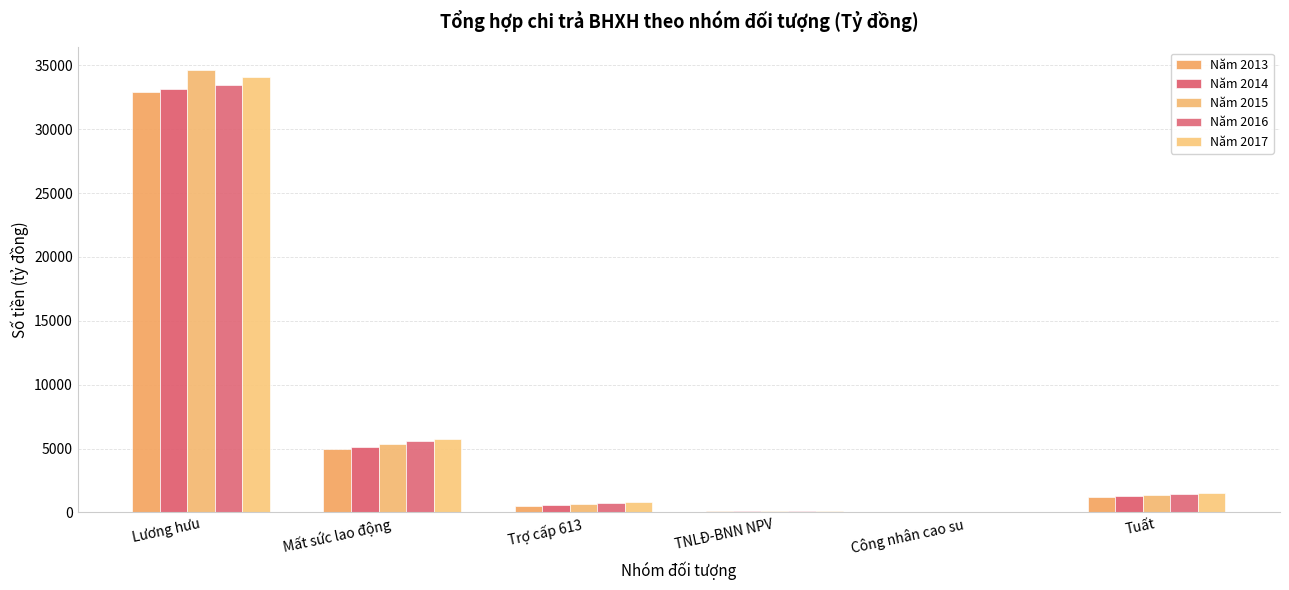

What is the total value across all series at Công nhân cao su?

26